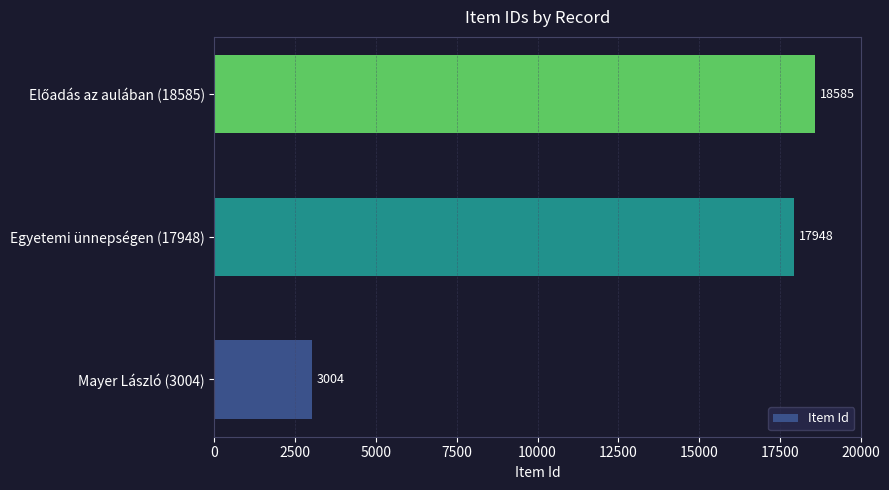

What is the ratio of the value at Egyetemi ünnepségen (17948) to the value at Mayer László (3004)?

6.0